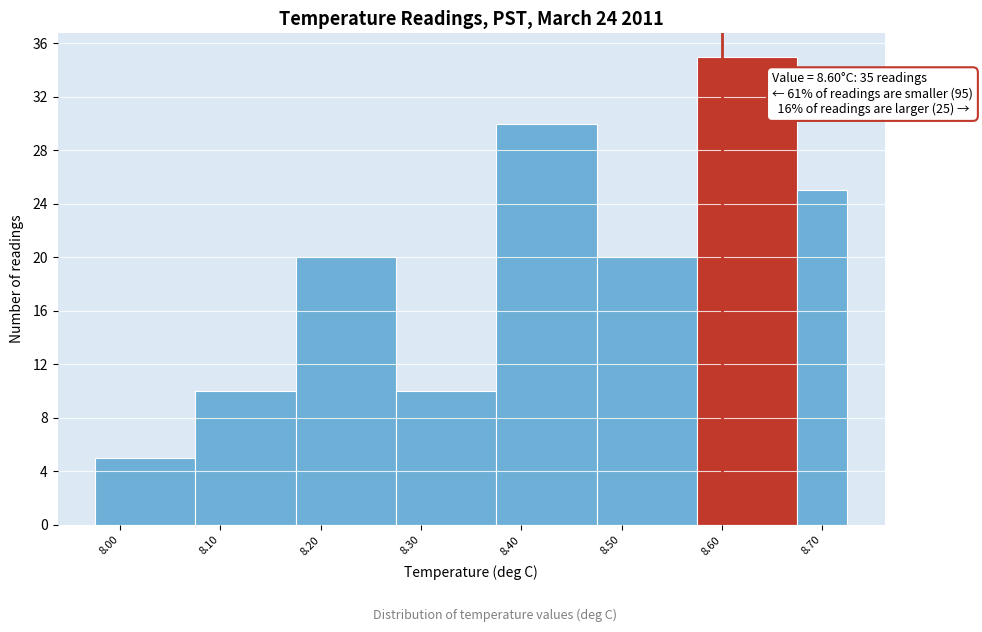

Over which range of the x-axis is the bar tallest?

8.575 to 8.675